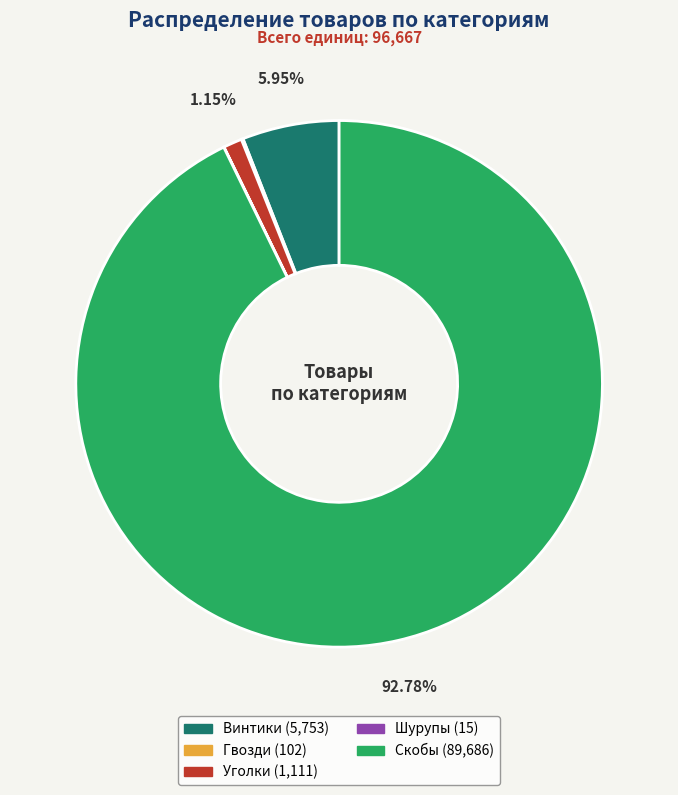

Which slice represents more than half of the pie?

Скобы